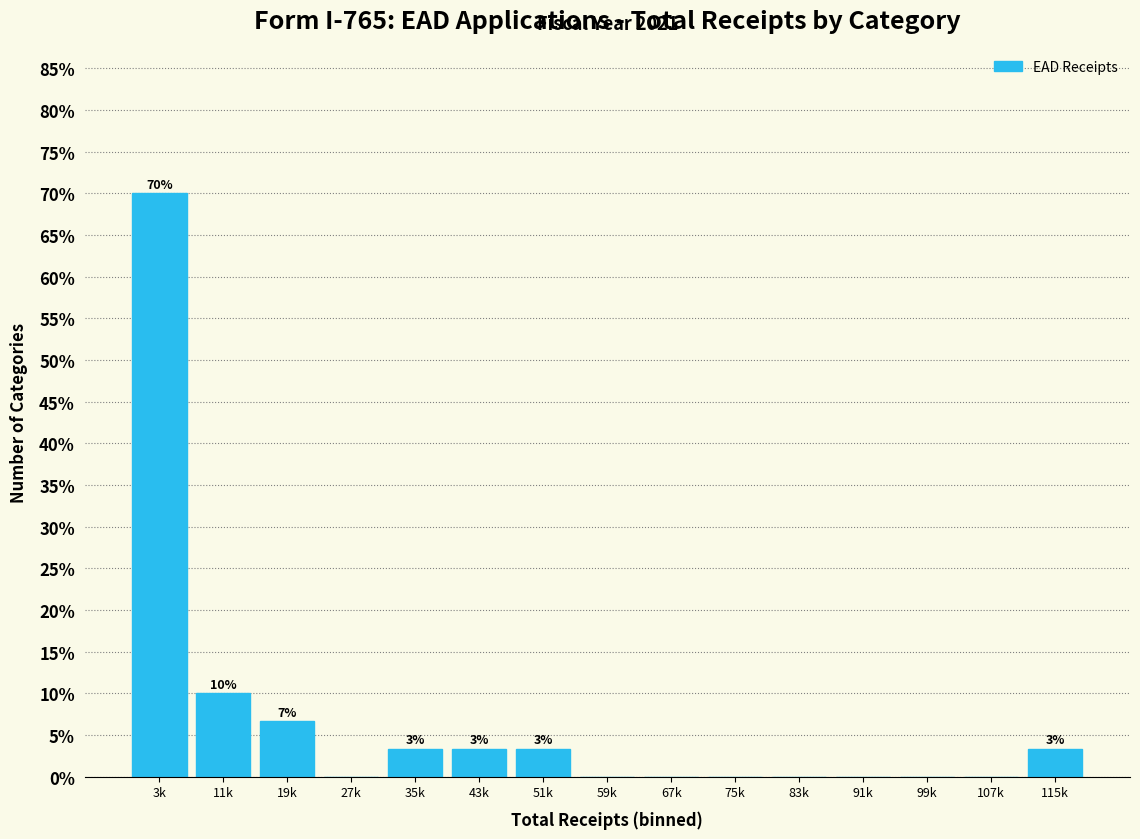

Reading left to right, extract all data points from this chart.

3k=70.0	11k=10.0	19k=6.7	27k=0.0	35k=3.3	43k=3.3	51k=3.3	59k=0.0	67k=0.0	75k=0.0	83k=0.0	91k=0.0	99k=0.0	107k=0.0	115k=3.3